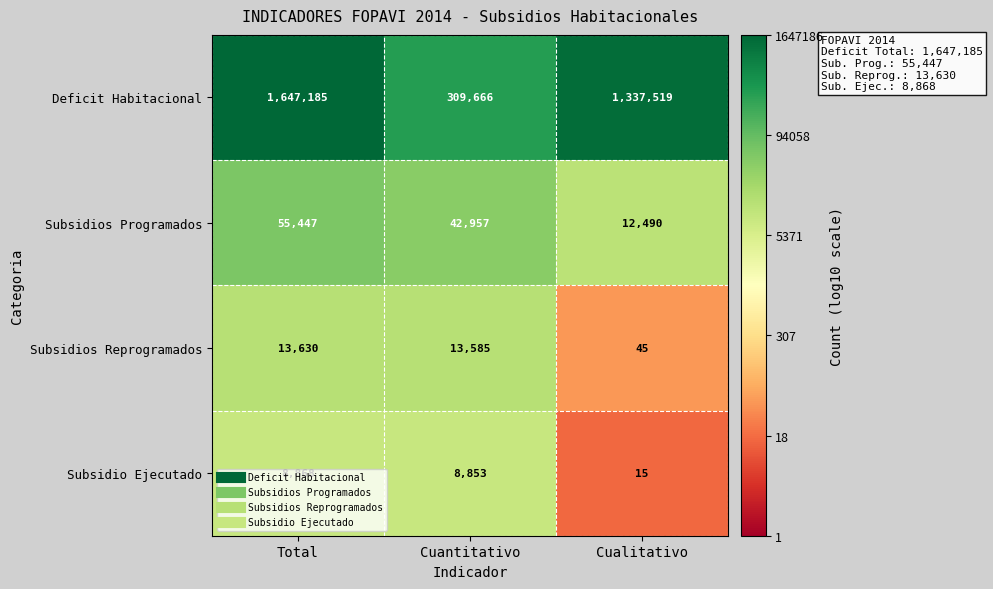

Where is Subsidio Ejecutado nearest to the value 4441?

Cuantitativo